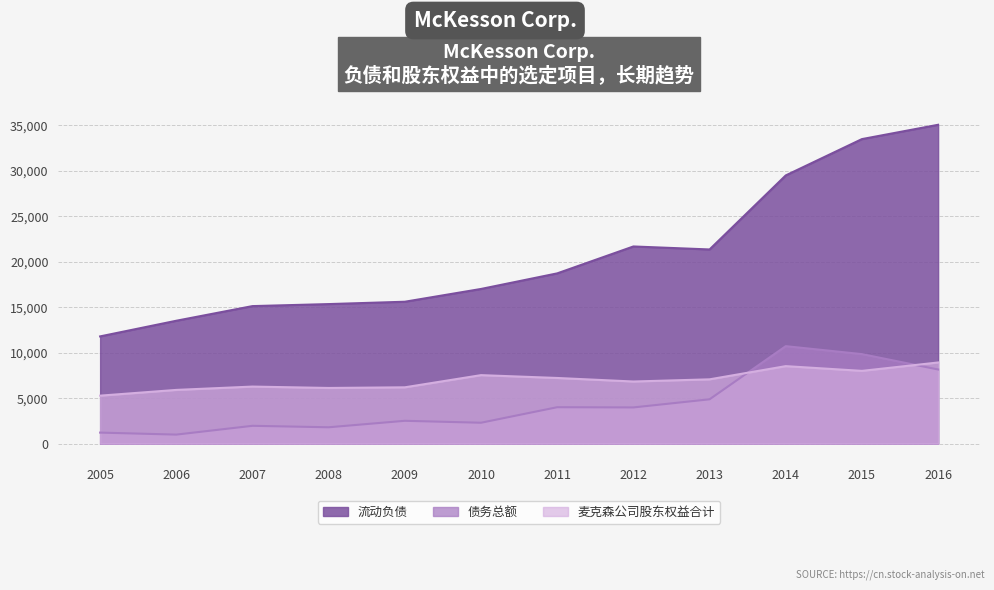

List the labels in order of 债务总额 value, smallest first.

2006, 2005, 2008, 2007, 2010, 2009, 2012, 2011, 2013, 2016, 2015, 2014